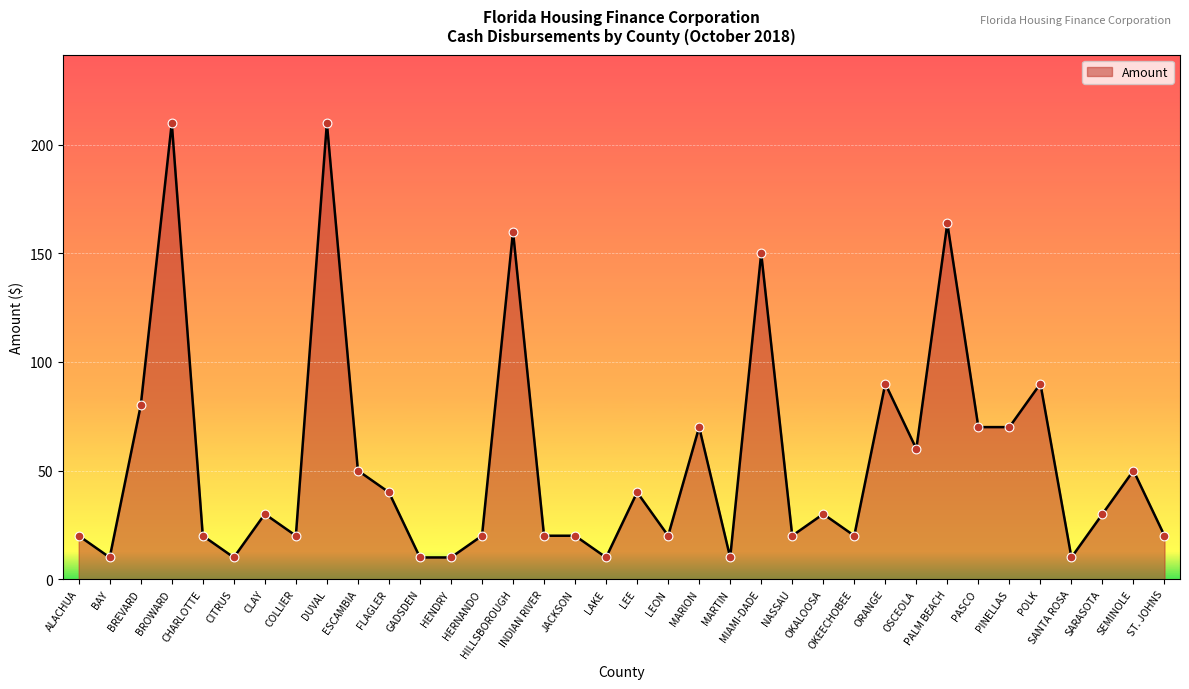

What is the ratio of the value at BREVARD to the value at HILLSBOROUGH?

0.5